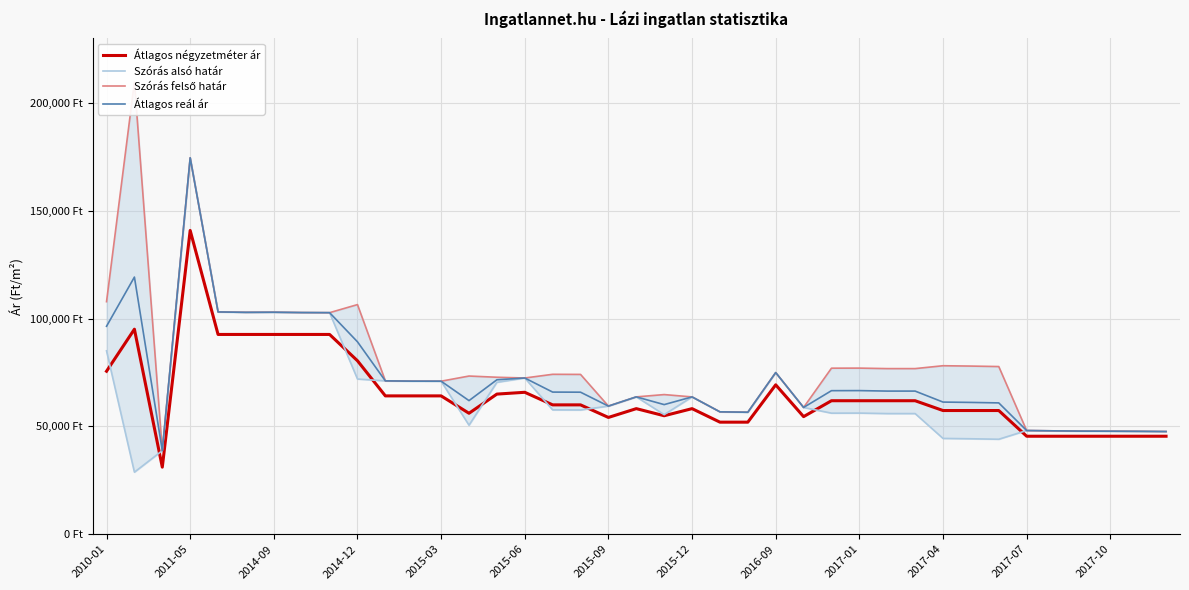

The value of Átlagos reál ár at 26 is 66586. True or false?

True